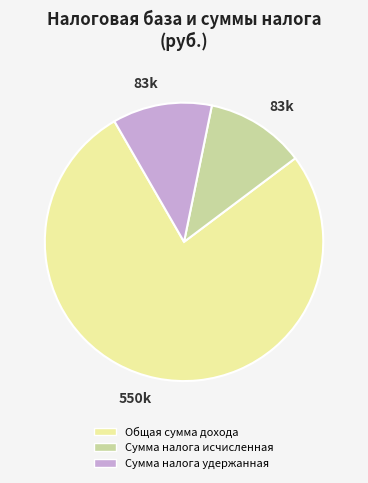

Is there a majority slice in this chart?

Yes